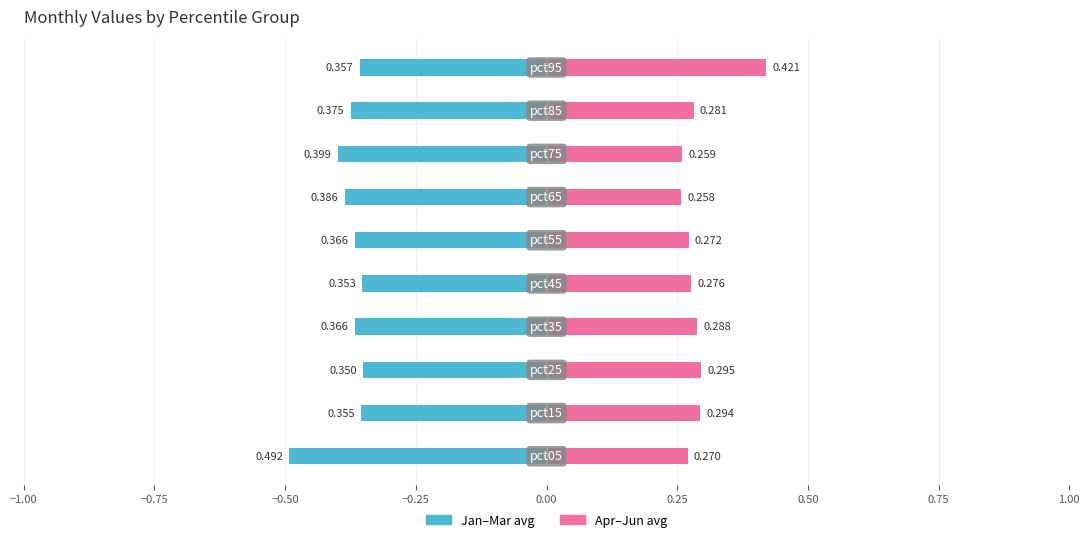

What is the sum of all Jan–Mar avg values?

-3.8